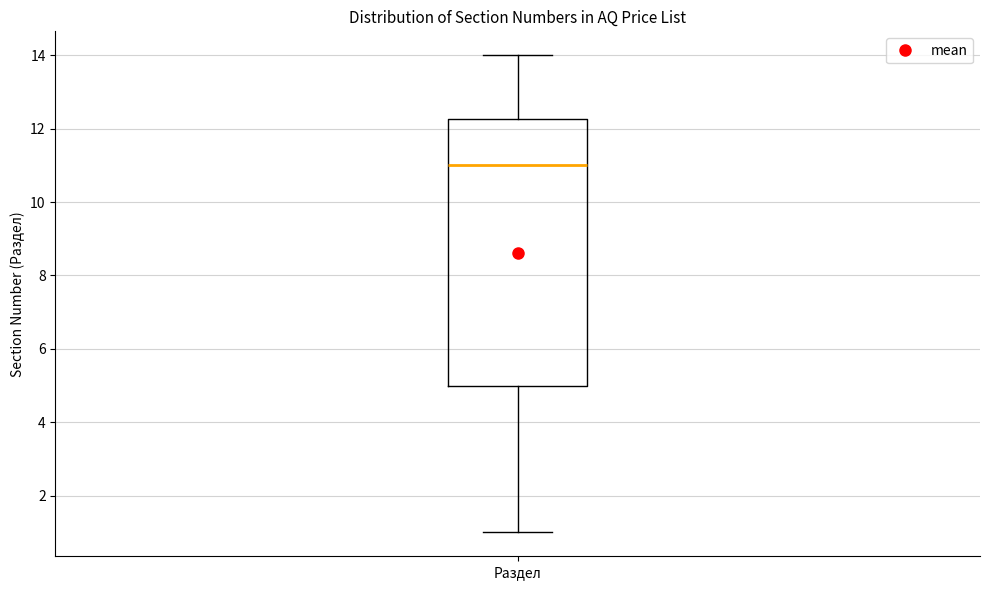

Where does the upper whisker of the box for Раздел end on the y-axis? The values are not printed on the chart, so give them approximately, as read against the axis.

14.0